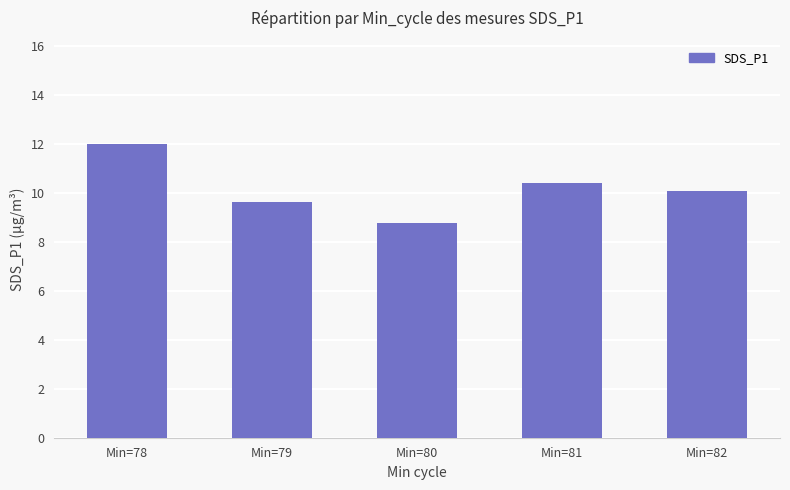

Where does the data first go above 10?

Min=78